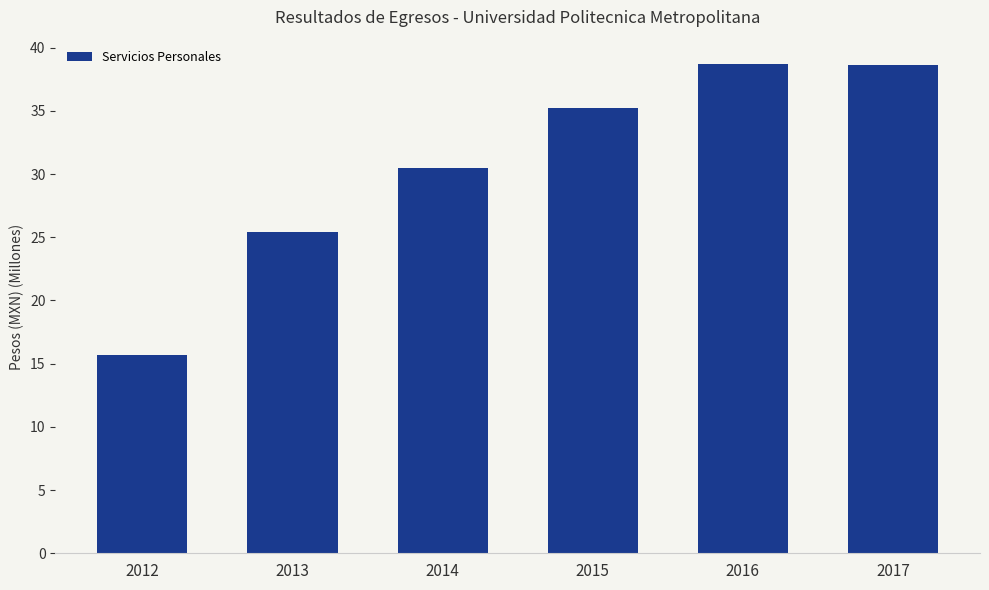

What is the value of the 5th bar from the left?

38.7